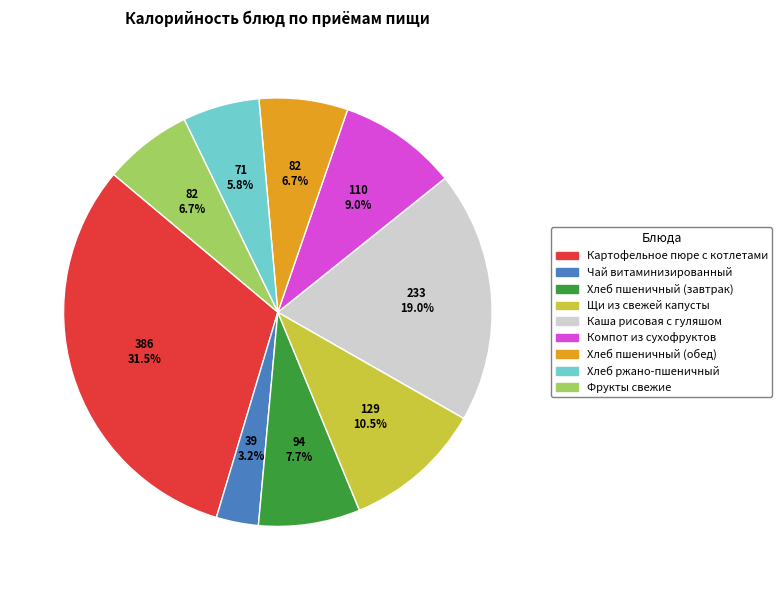

What is the ratio of the value at Хлеб пшеничный (обед) to the value at Хлеб пшеничный (завтрак)?

0.9